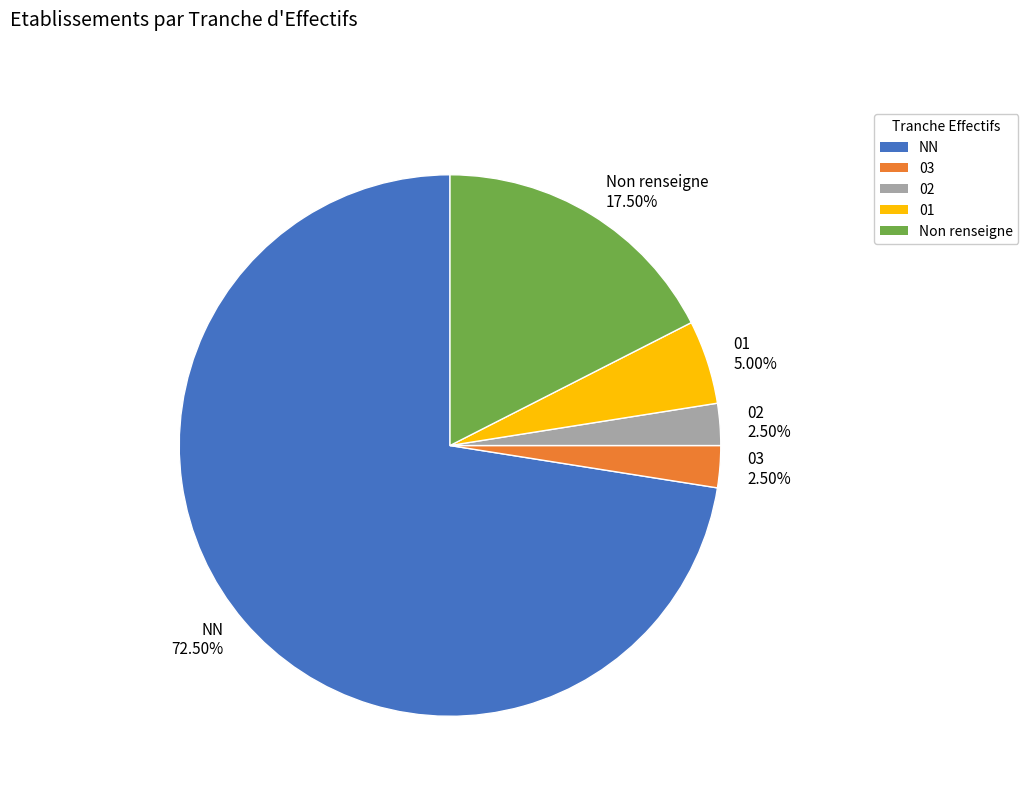

Is it true that 02 is 15% of the pie?

False